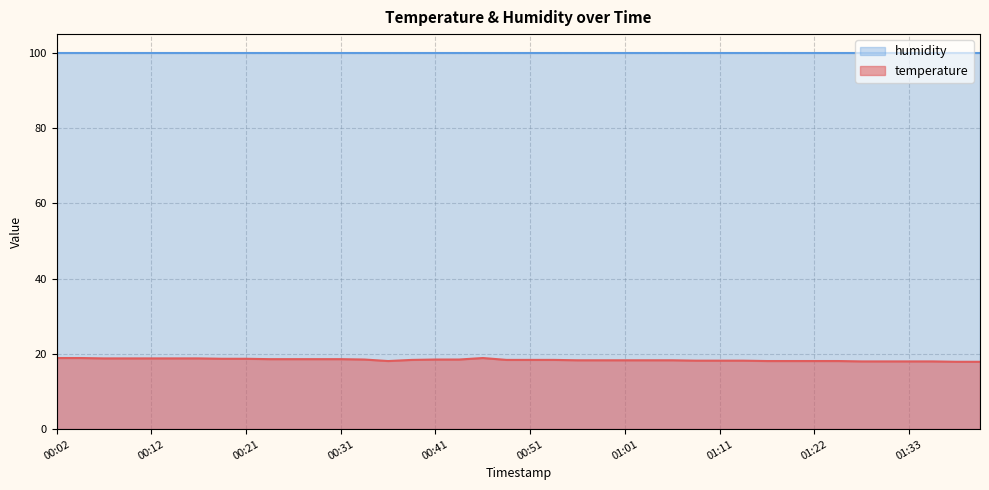

The value of temperature at 01:22 is 24.1. True or false?

False